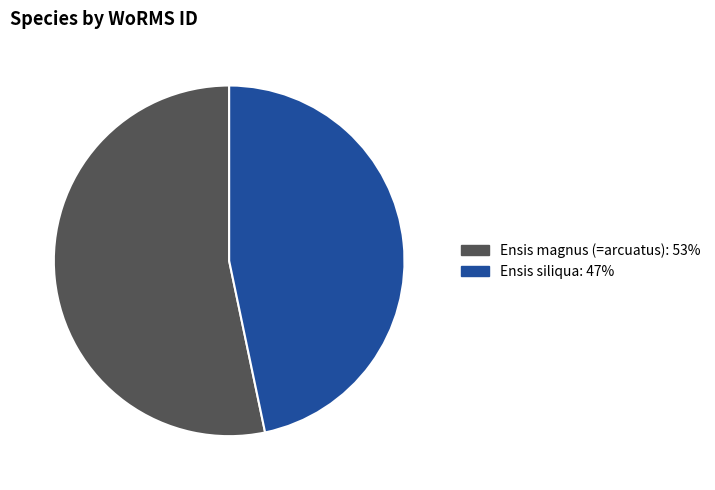

Is it true that Ensis siliqua is 60% of the pie?

False